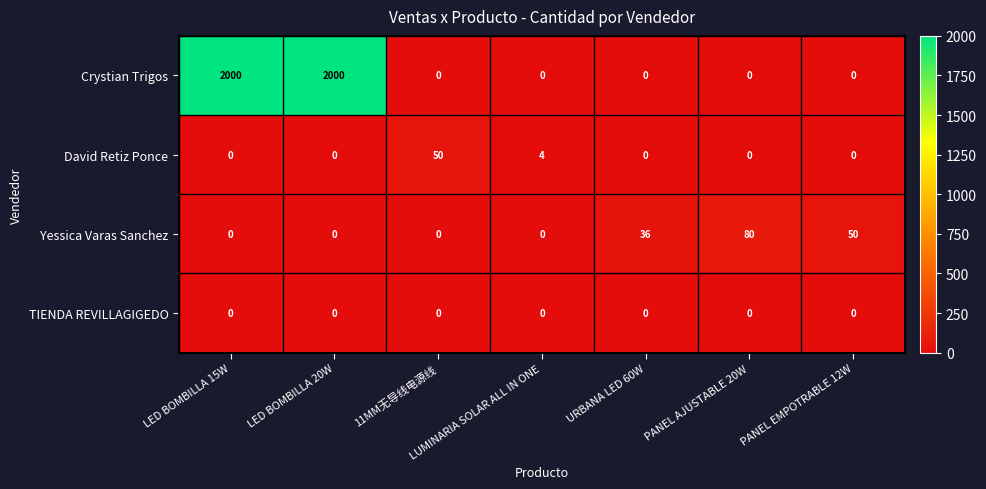

What is the difference between the maximum and minimum values in the David Retiz Ponce series?

50